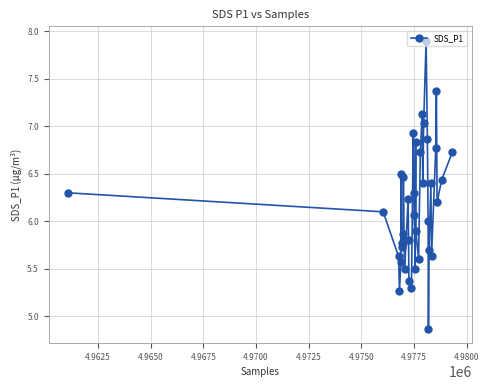

What is the difference between the second highest and second lowest values?

2.1